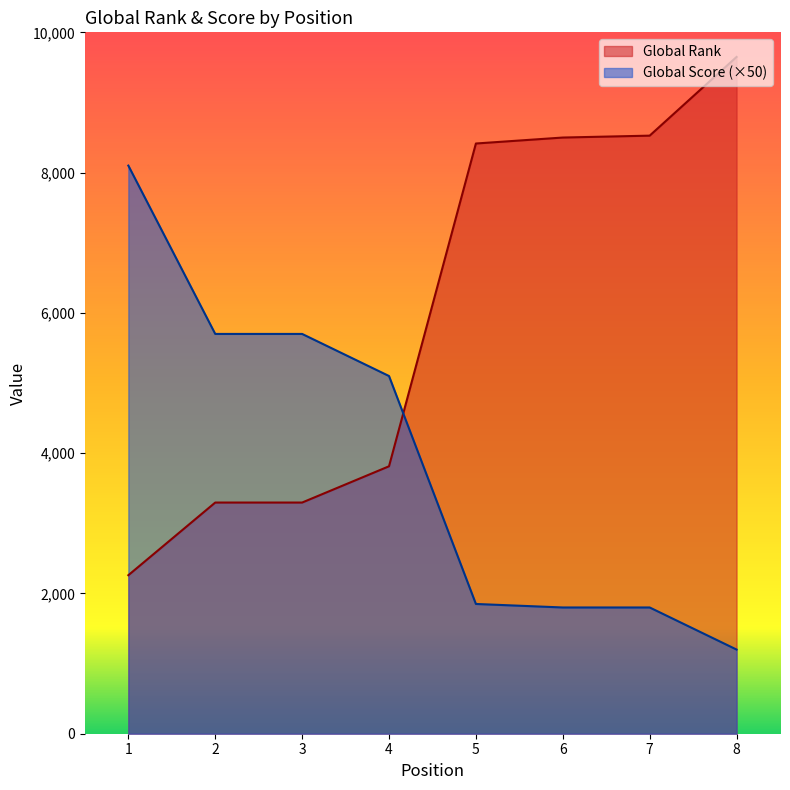

Count the number of categories in the chart.

8